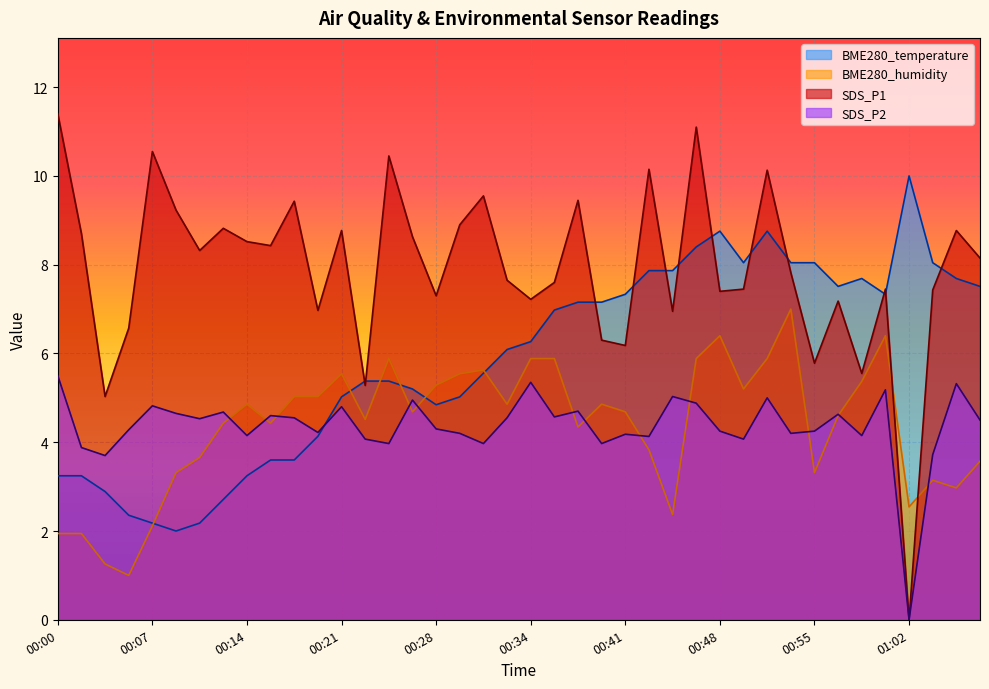

Which series has the largest total across all categories?

SDS_P1